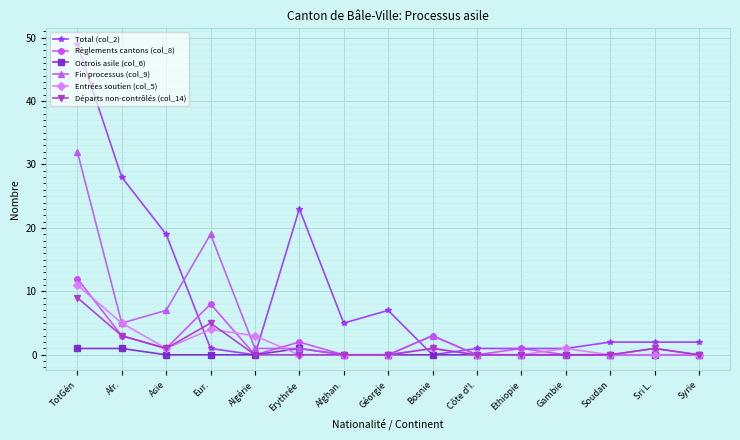

Which series has the largest total across all categories?

Total (col_2)